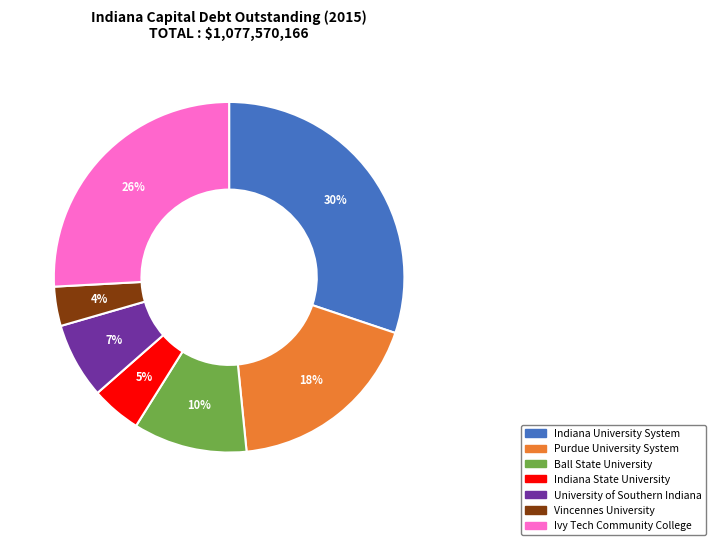

True or false: Indiana State University accounts for 5% of the total.

True